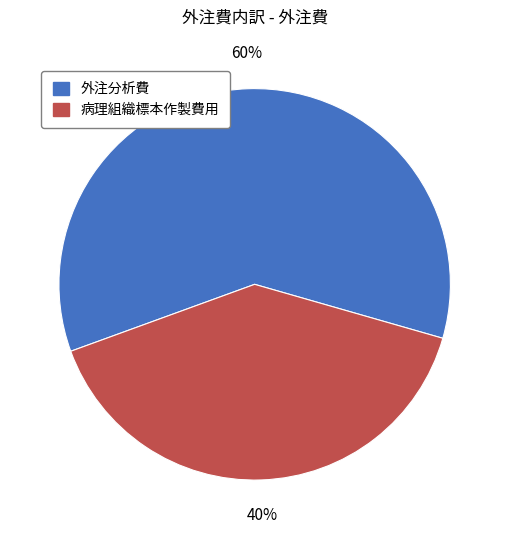

How many segments does this pie chart have?

2